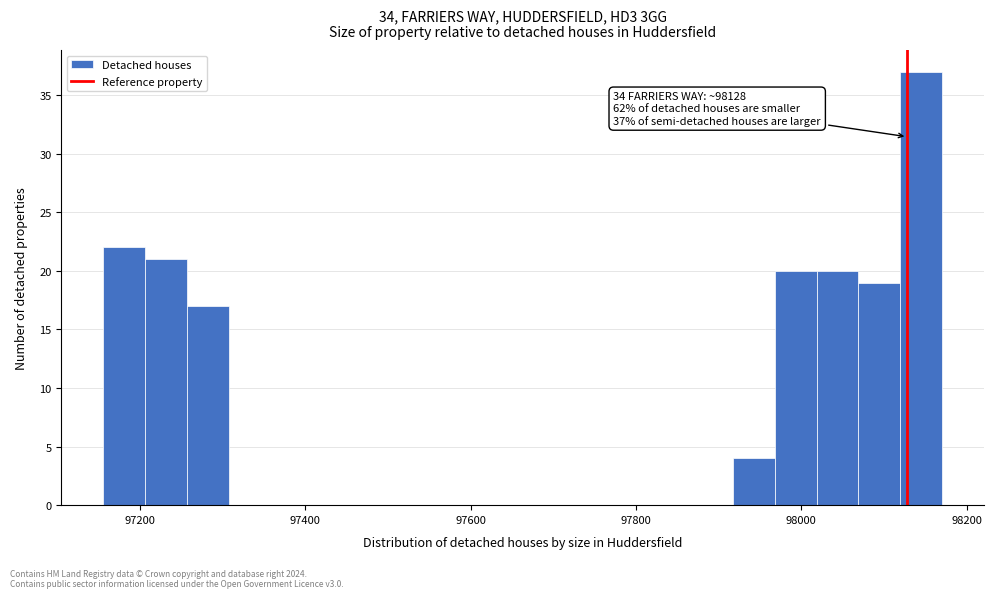

Around what value on the x-axis is the tallest bar? Give the approximate position of its centre, as read against the axis.

98140